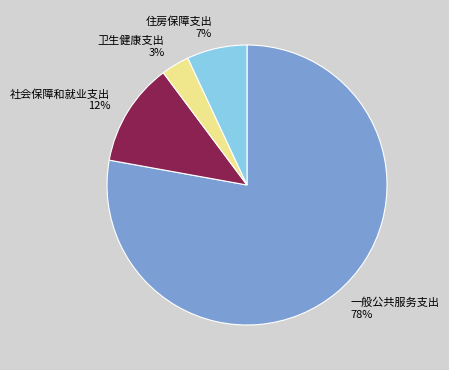

To the nearest percent, what percentage of the pie is 社会保障和就业支出?

12%